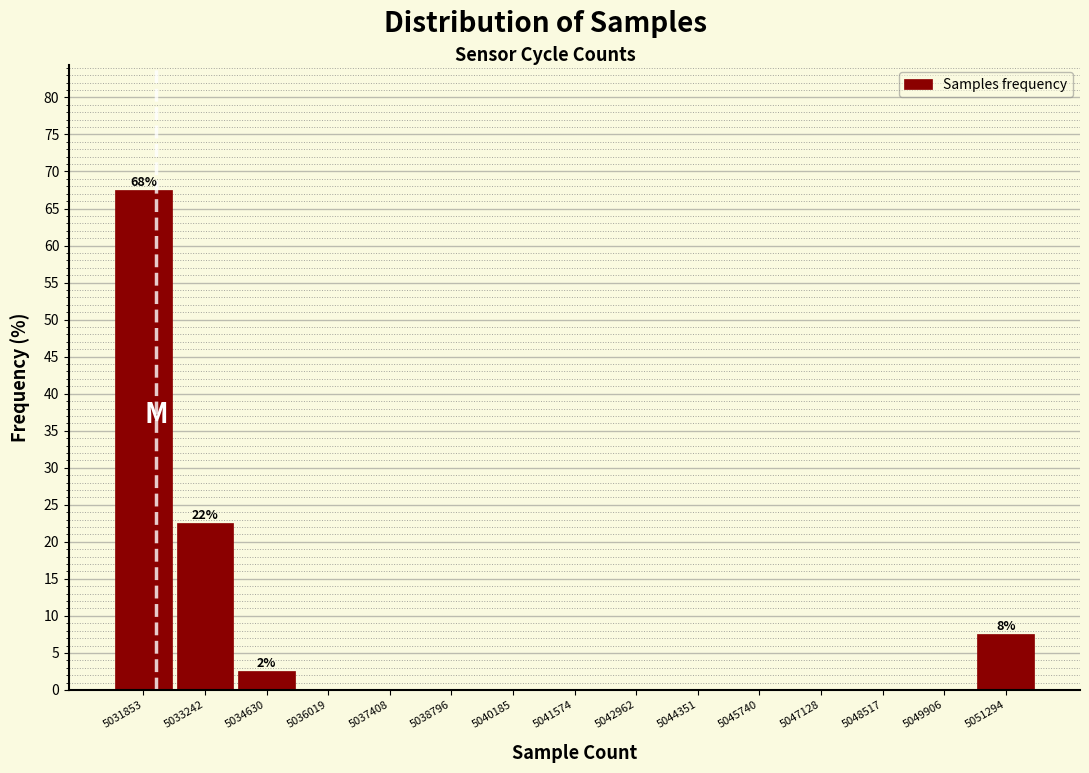

Which range on the x-axis has the tallest bar?

5031200 to 5032600